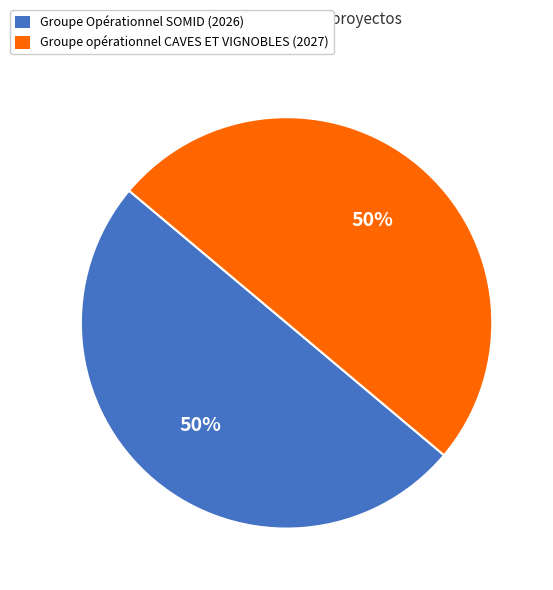

What is the ratio of the value at Groupe opérationnel CAVES ET VIGNOBLES (2027) to the value at Groupe Opérationnel SOMID (2026)?

1.0